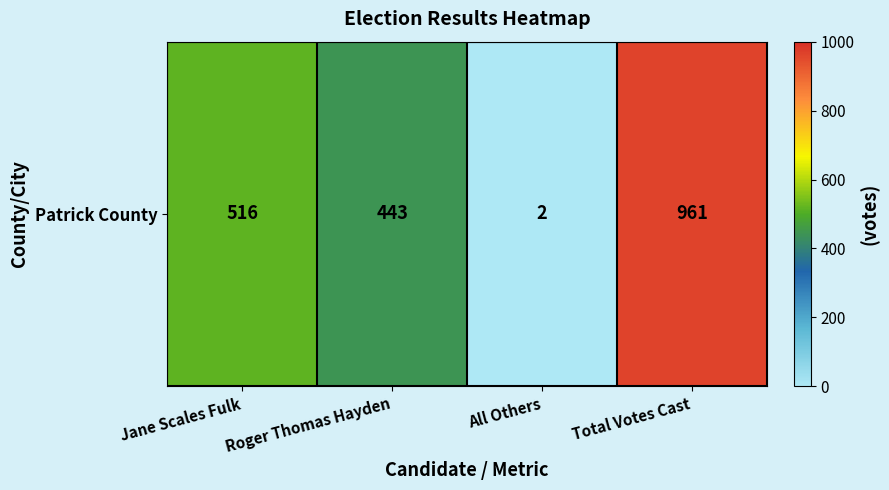

Count the number of values greater than 516.

1